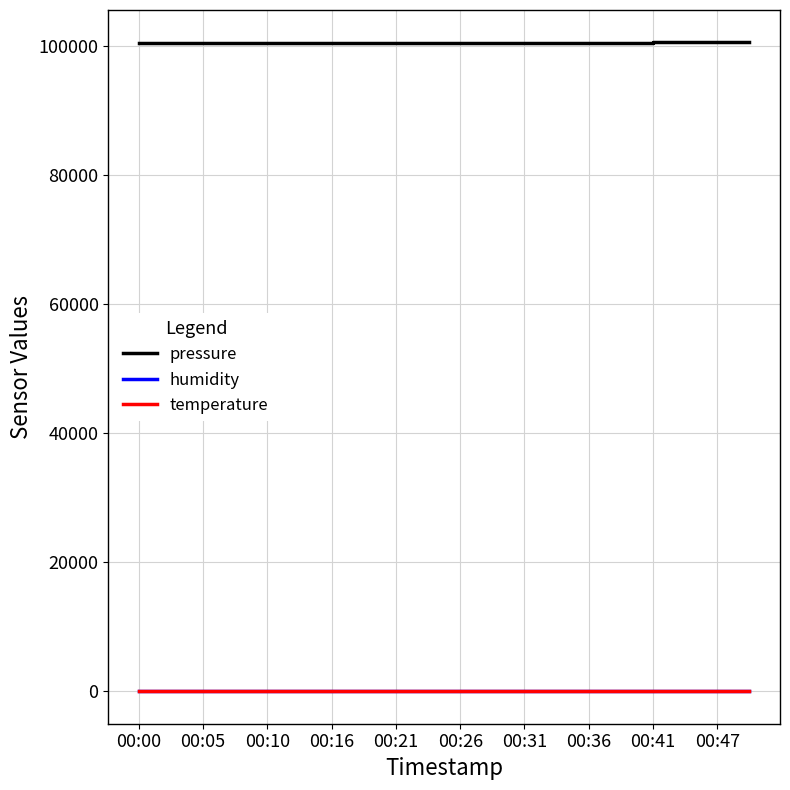

True or false: humidity and pressure intersect in this chart.

False